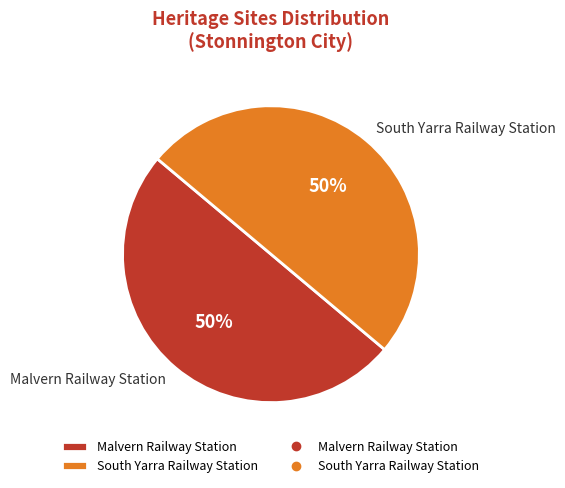

To the nearest percent, what portion does Malvern Railway Station represent?

50%